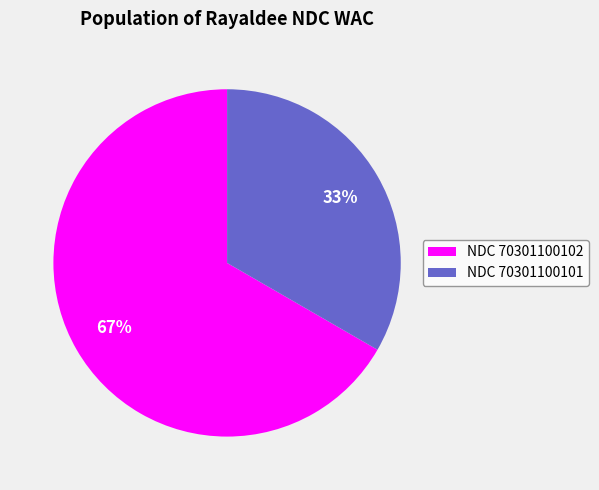

Is there any slice that represents more than half of the pie?

Yes